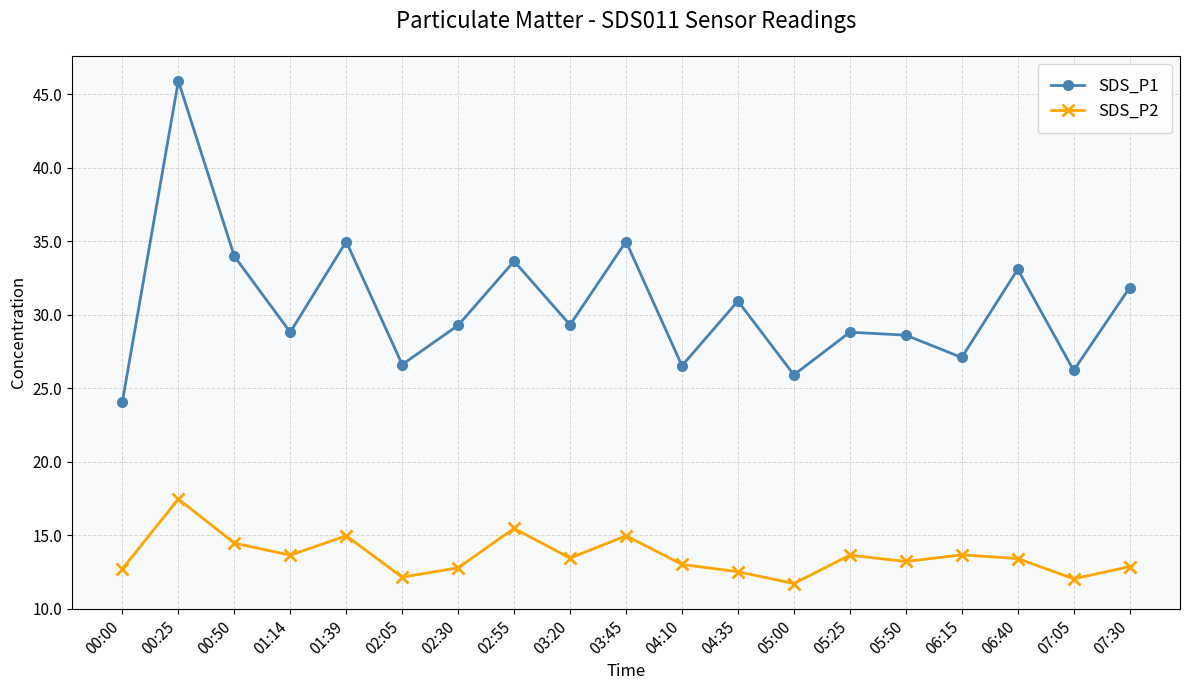

How many lines are shown in the chart?

2